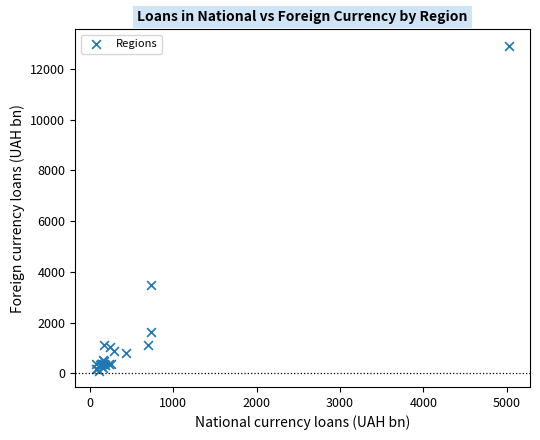

What Y value in the scatter plot is closest to 6515?

3488.4